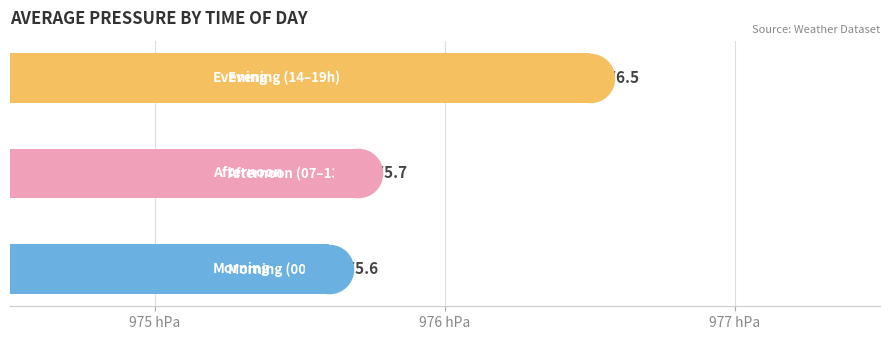

Which has a higher value, 976 hPa or 977 hPa?

977 hPa